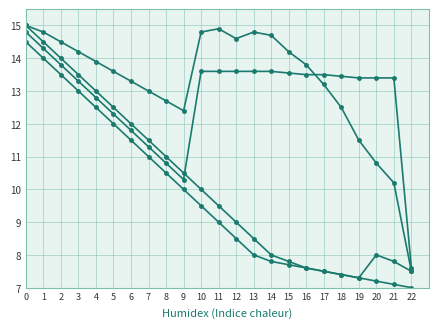

What is the total value across all series at 22?

29.6